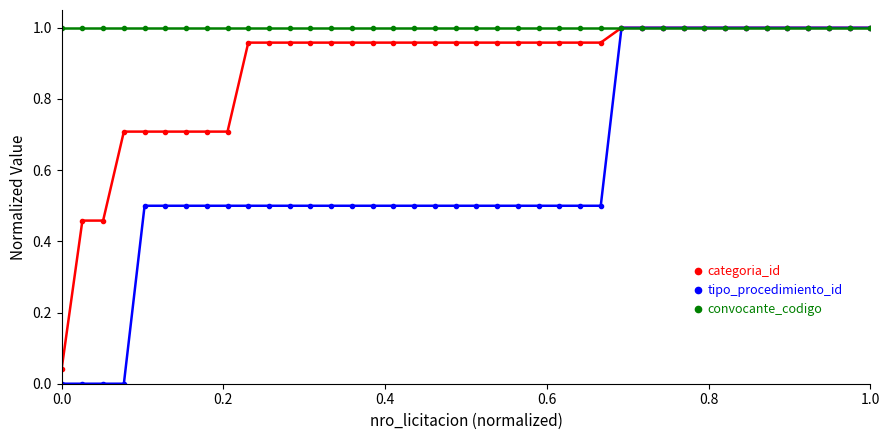

Which series has the largest total across all categories?

convocante_codigo